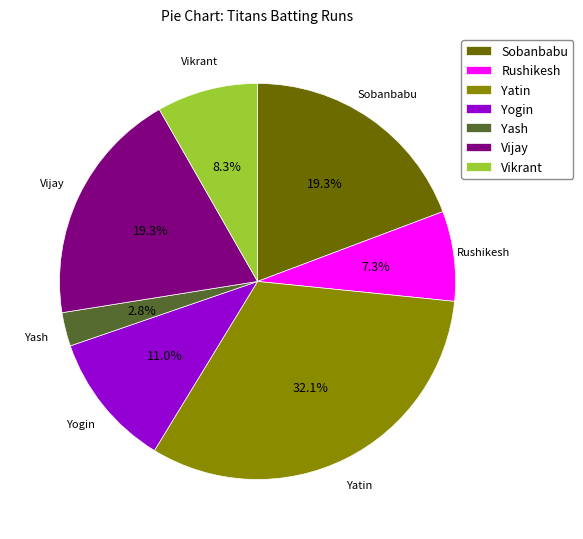

Is there any slice that represents more than half of the pie?

No